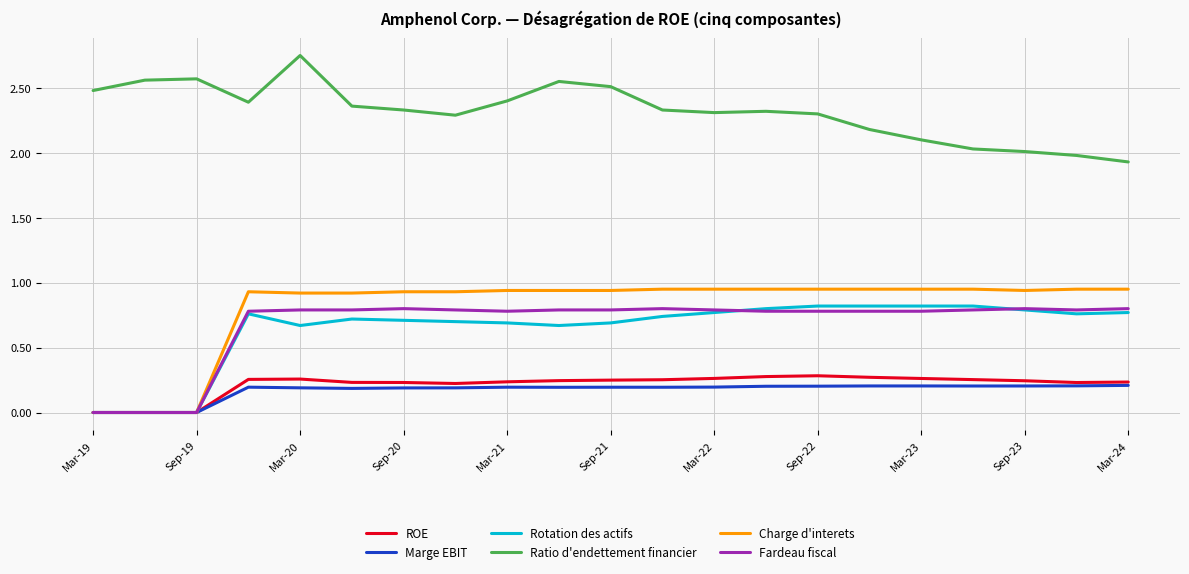

True or false: Ratio d'endettement financier and Charge d'interets cross at least once.

False